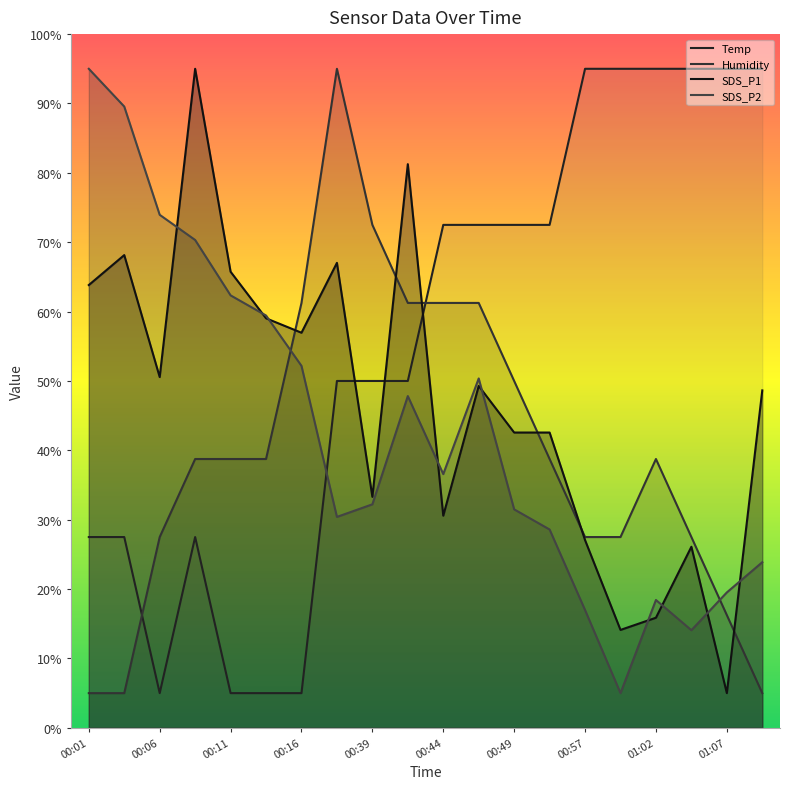

Which category has the lowest value in the SDS_P1 series?

01:07